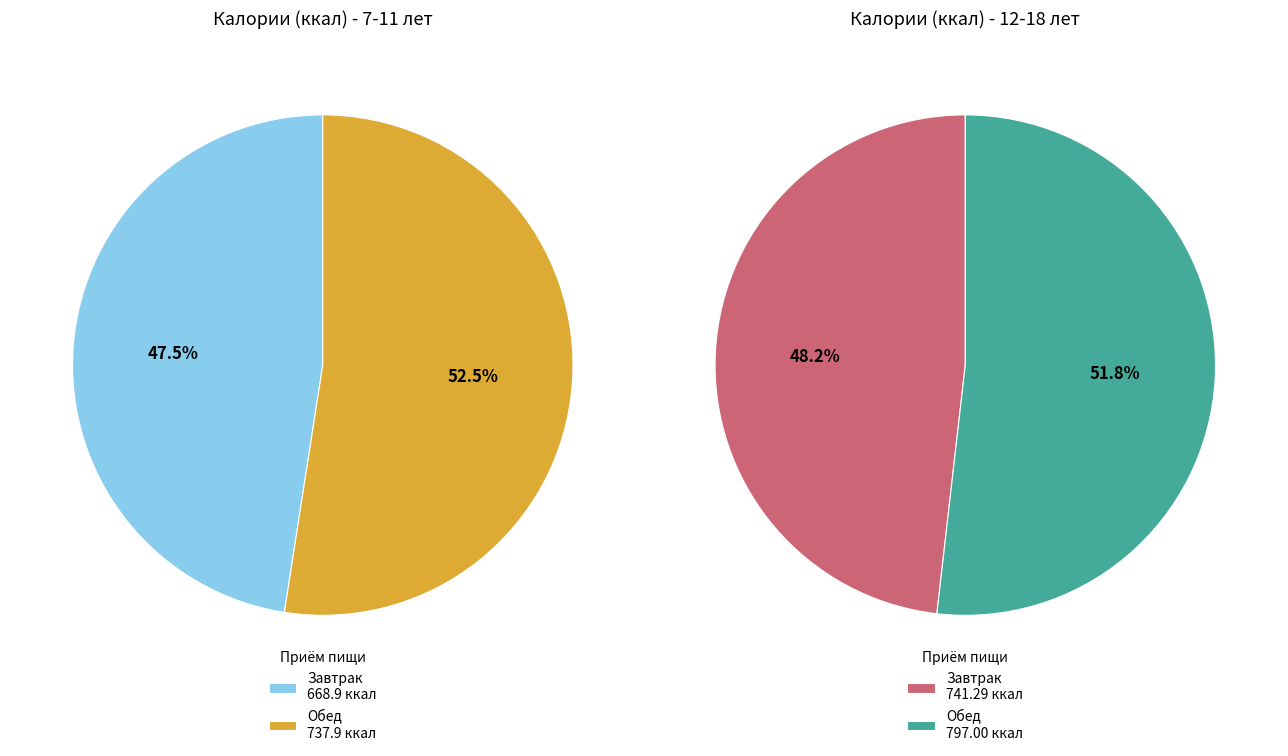

Is it true that Завтрак is 48% of the pie?

True